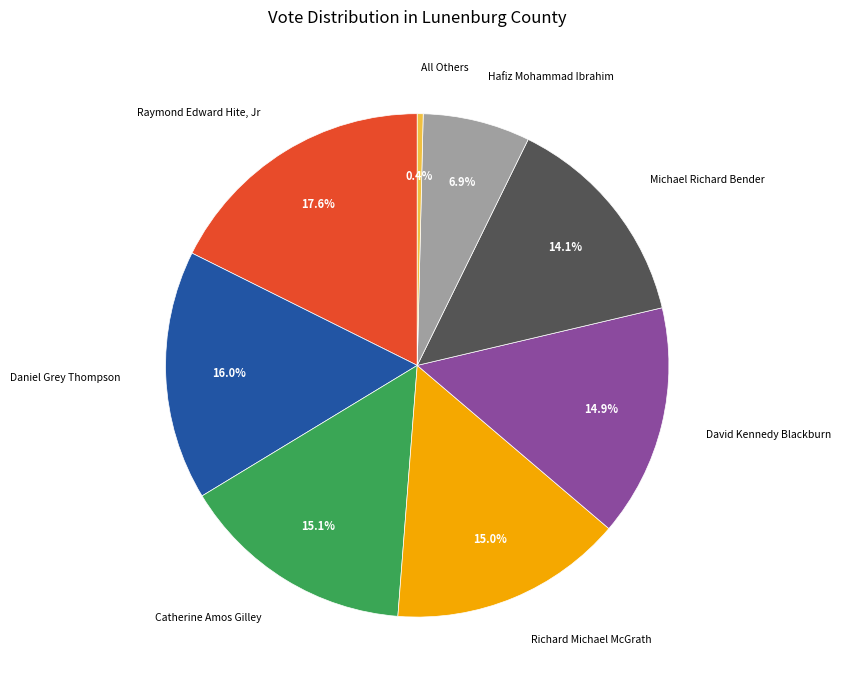

Which category has the smallest portion of the pie?

All Others